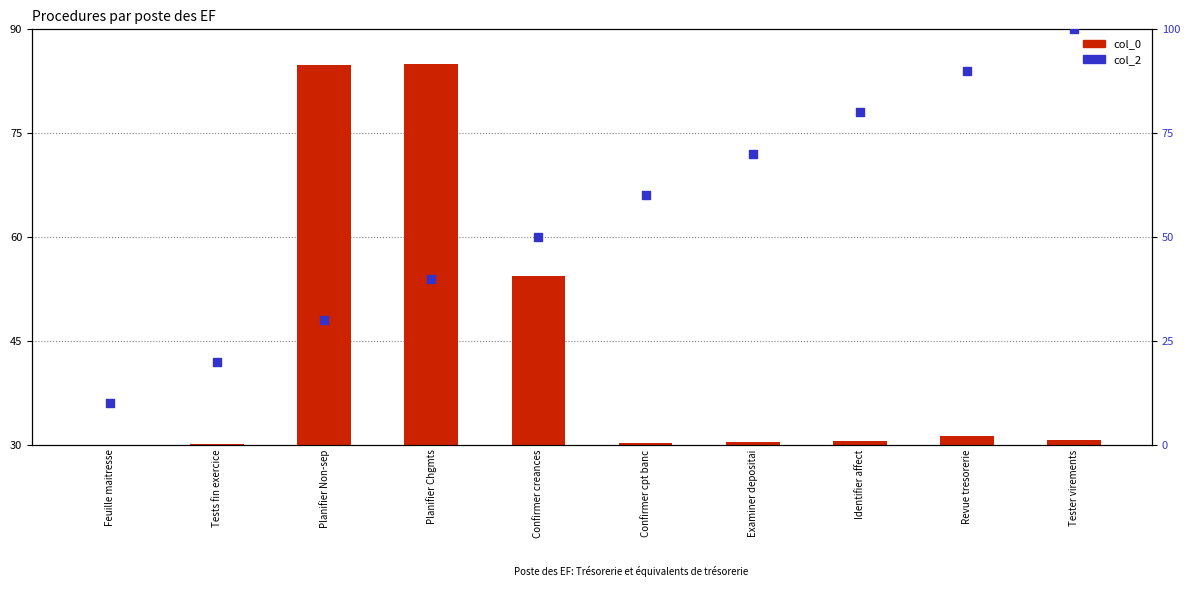

What is the total value across all series at Identifier affect?

110.5